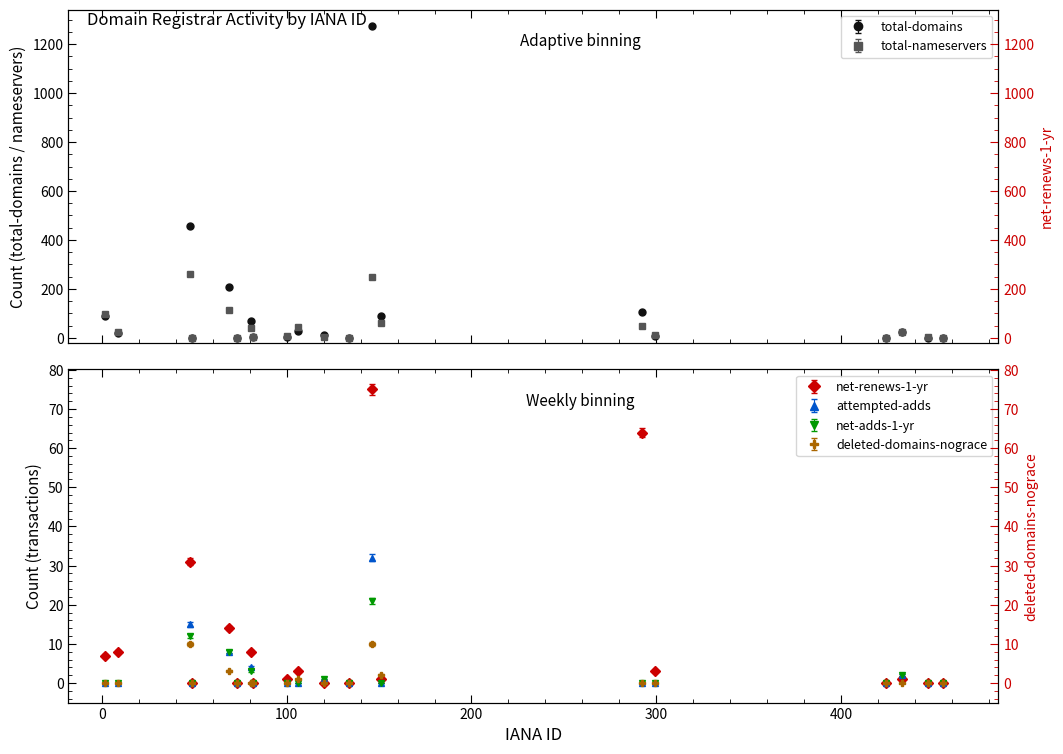

True or false: total-nameservers has a value of 24 at 69.

False